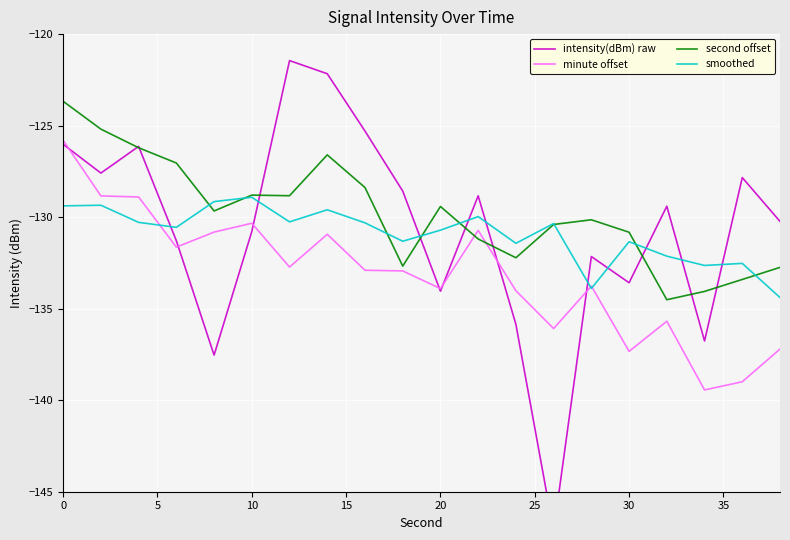

What is the highest value of the smoothed series?

-128.9